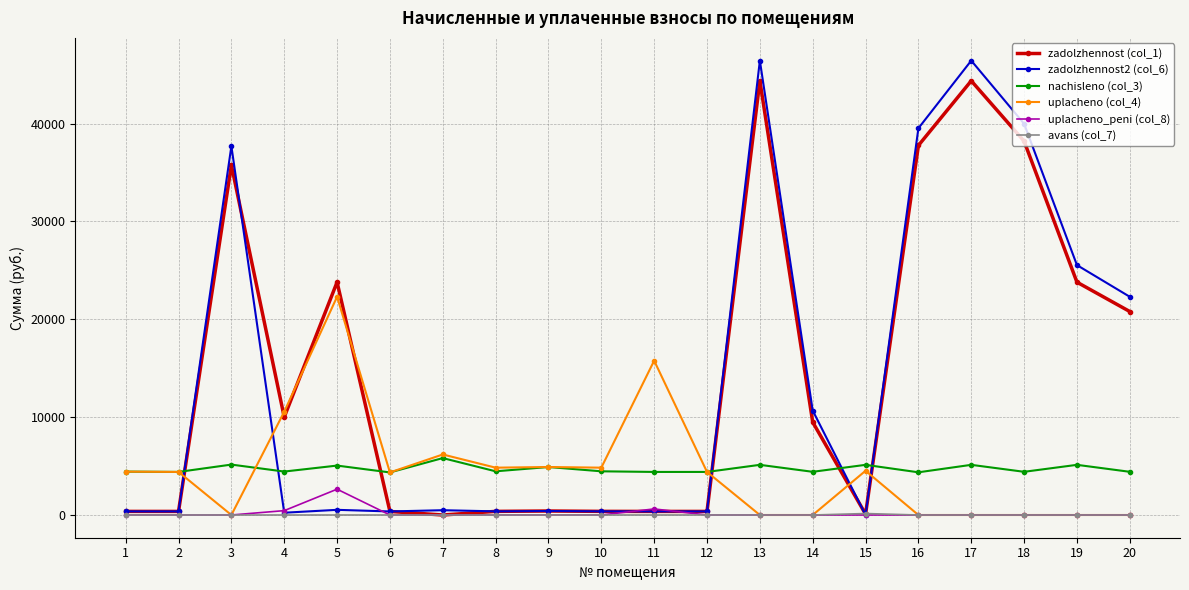

Is the value of zadolzhennost (col_1) at 20 greater than the value of uplacheno_peni (col_8) at 4?

Yes